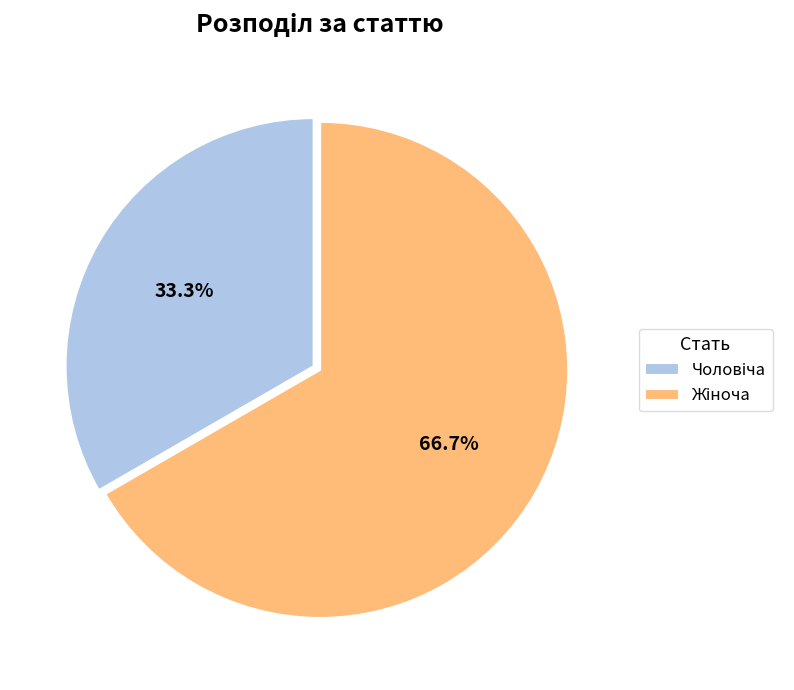

Does any single category account for the majority?

Yes